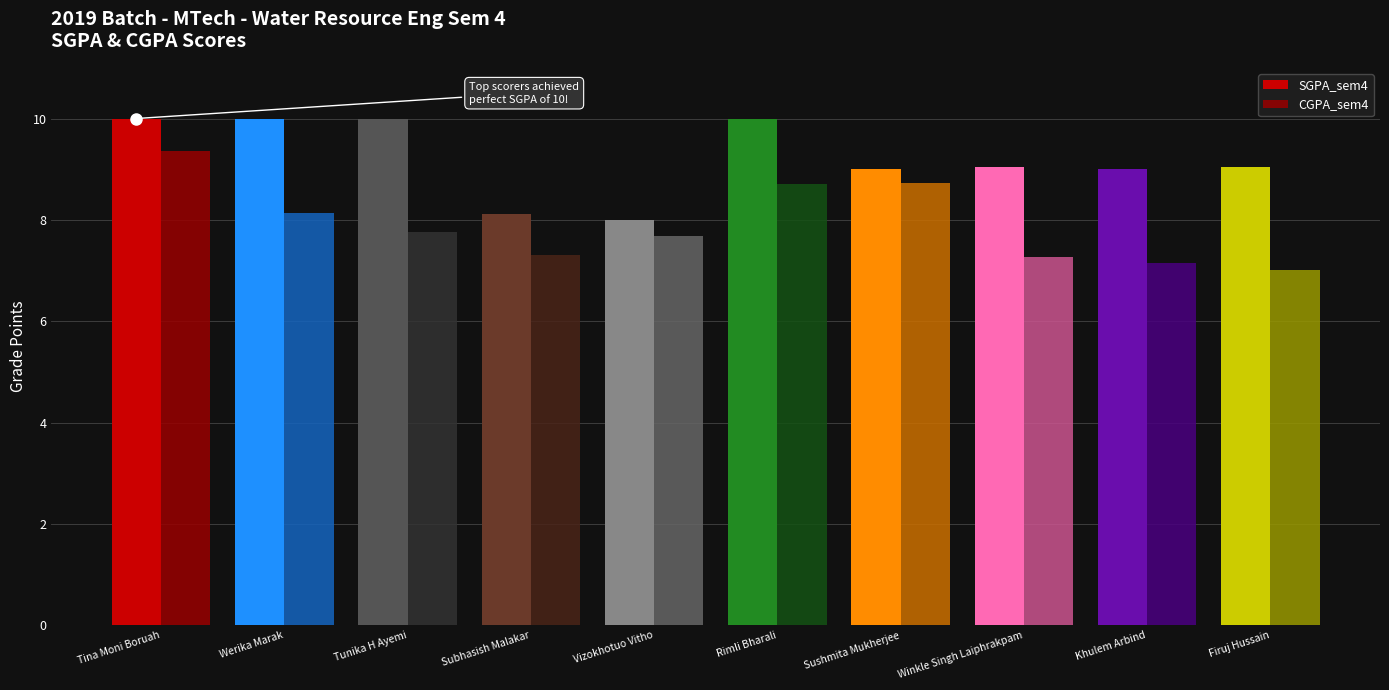

What is the value of the CGPA_sem4 bar at the 1st from the left?

9.4